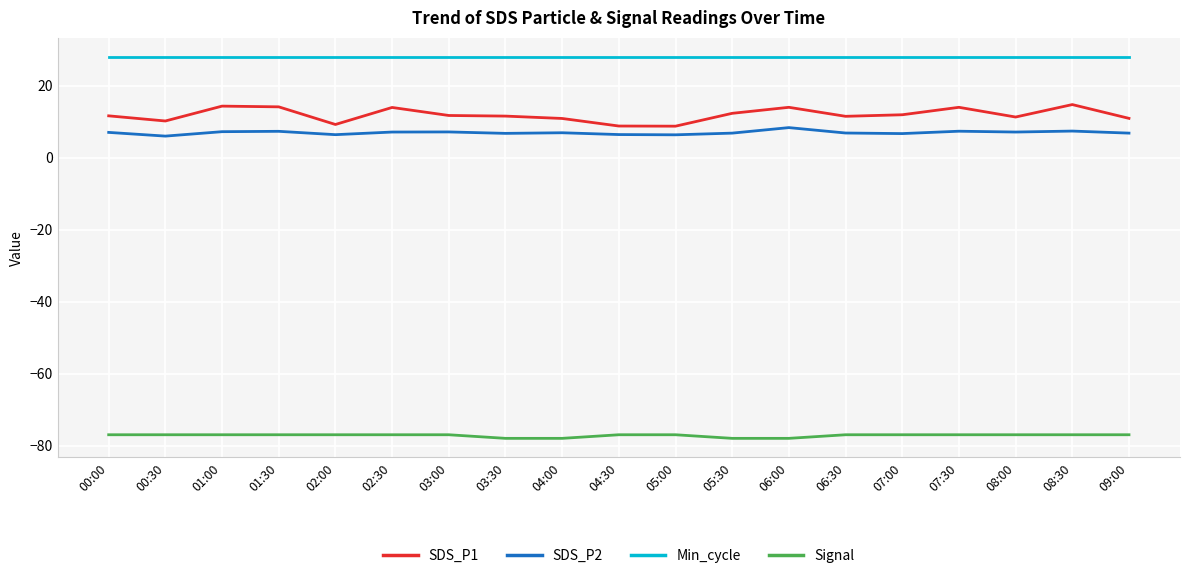

What is the difference between the highest and lowest values at 01:00?

105.0